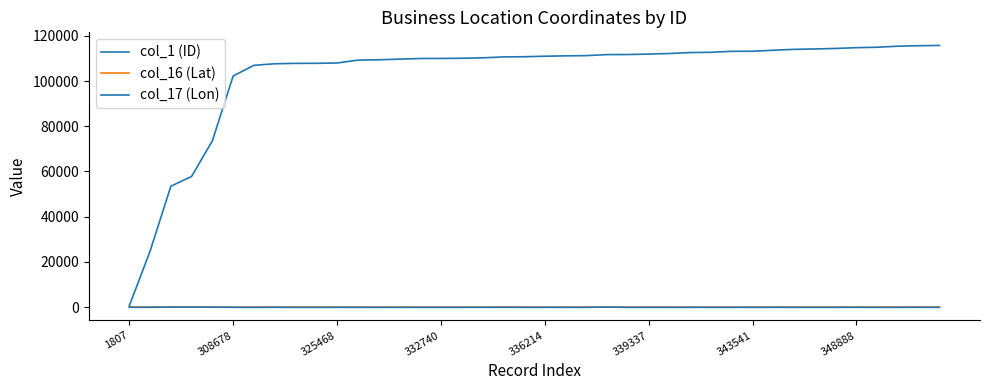

Does the chart display data point markers on the line(s)?

No